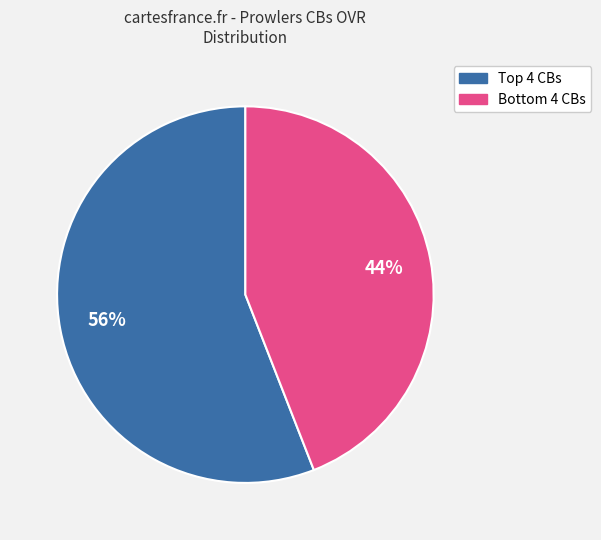

Is there a majority slice in this chart?

Yes